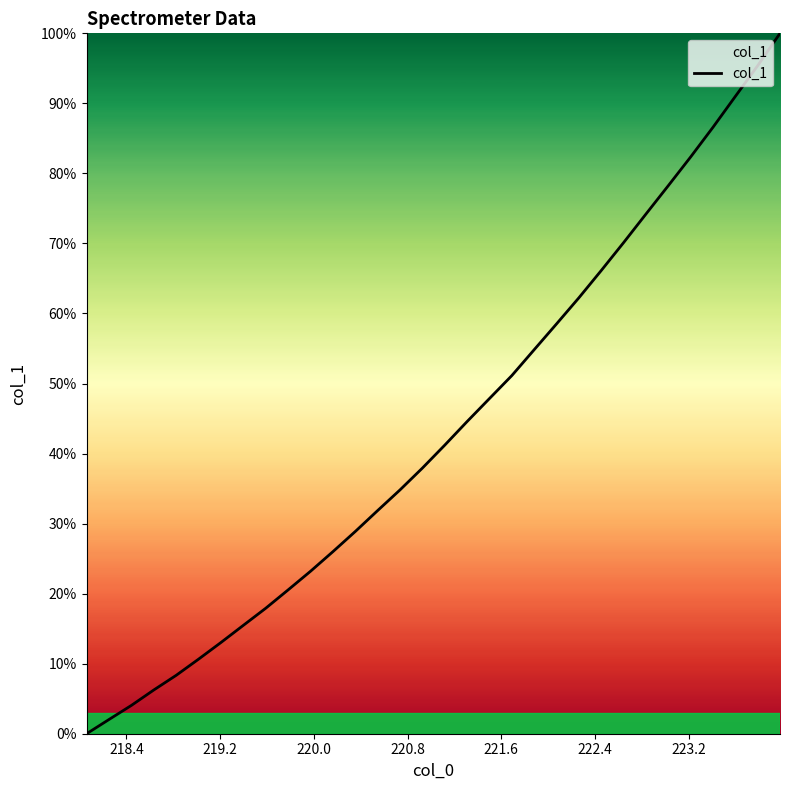

What is the maximum value shown in the chart?

100.0